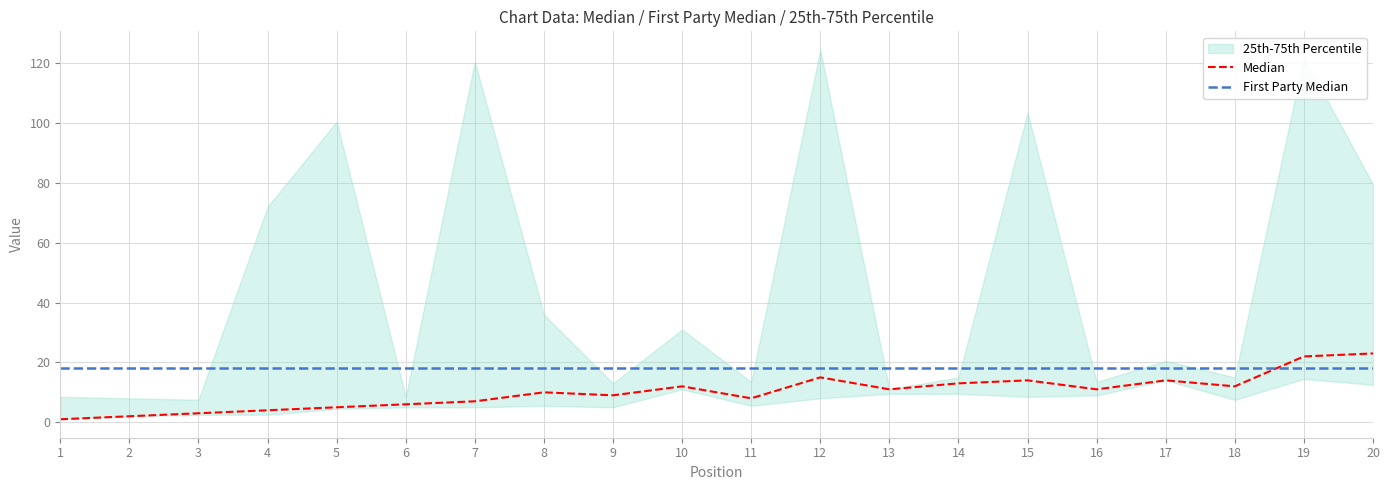

What is the sum of the Median values at 5 and 9?

14